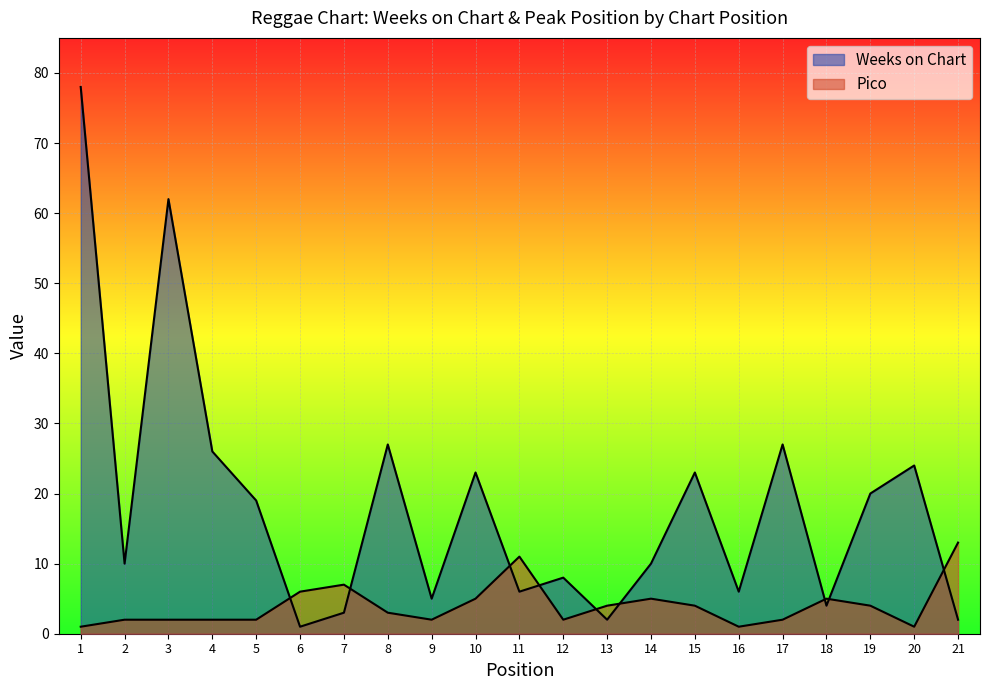

At which category does Weeks on Chart reach its first local peak?

3